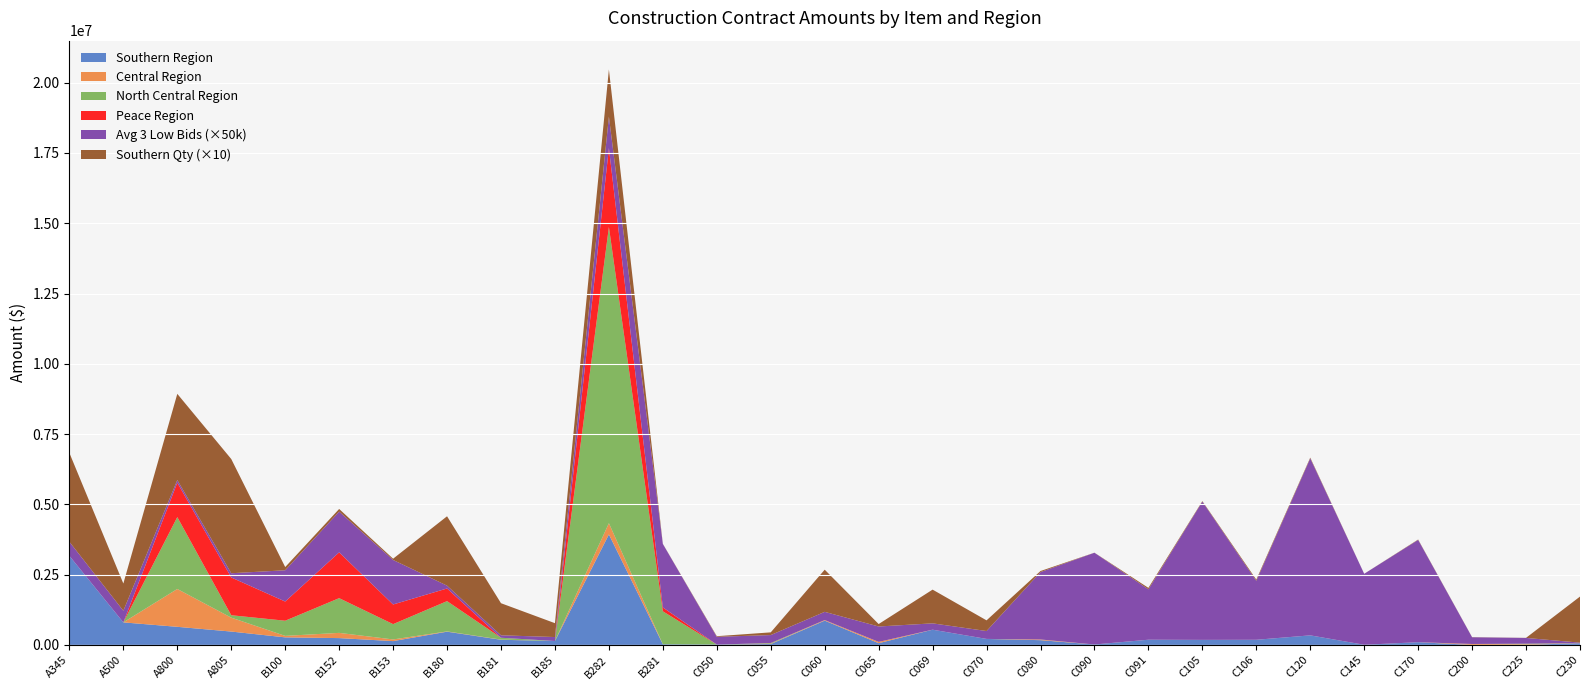

Reading left to right, list all the values displayed in this chart.

Southern Region Amount: 3167372.2	801460.0	643757.5	475289.0	268570.5	242386.0	135211.7	470588.4	182820.0	139026.0	3930384.8	22585.0	12144.0	30438.0	864000.0	61596.0	541200.0	213180.0	168782.6	15012.1	184667.0	179033.4	182456.0	339957.0	5050.0	96082.8	1356.6	4372.4	59004.0
Southern Region Qty: 316024.0	97000.0	306420.0	406287.0	11430.0	9340.0	4490.0	246760.0	114170.0	49300.0	167887.0	500.0	2200.0	9600.0	150000.0	8700.0	120000.0	38000.0	3820.0	230.0	5150.0	1820.0	4350.0	2700.0	100.0	1320.0	510.0	340.0	163900.0
Central Region Amount: 0.0	0.0	1346032.4	494472.0	52730.8	185685.2	59257.2	9491.8	6517.5	0.0	400681.2	0.0	0.0	13459.0	20104.0	46147.2	0.0	0.0	24414.6	0.0	0.0	0.0	0.0	0.0	0.0	0.0	32192.9	20169.0	3237.0
North Central Amount: 0.0	0.0	2557099.5	86089.0	539245.7	1235531.9	544642.0	1077302.1	65372.0	0.0	10535982.1	1172283.5	0.0	22076.3	0.0	0.0	0.0	0.0	0.0	0.0	0.0	0.0	0.0	0.0	0.0	0.0	0.0	19130.8	0.0
Peace Region Amount: 0.0	0.0	1223704.5	1343969.0	682463.8	1629139.0	699105.6	449772.0	0.0	0.0	2808098.2	137800.0	0.0	0.0	0.0	0.0	0.0	0.0	0.0	0.0	0.0	0.0	0.0	0.0	0.0	0.0	0.0	0.0	0.0
Avg 3 Low Bids (Province): 10.0	8.3	1.9	3.0	22.2	29.0	31.7	2.0	1.7	2.8	22.3	45.2	5.5	5.7	5.8	10.9	4.5	5.6	47.9	65.3	35.9	98.4	41.9	125.9	50.5	72.8	4.8	4.1	0.4